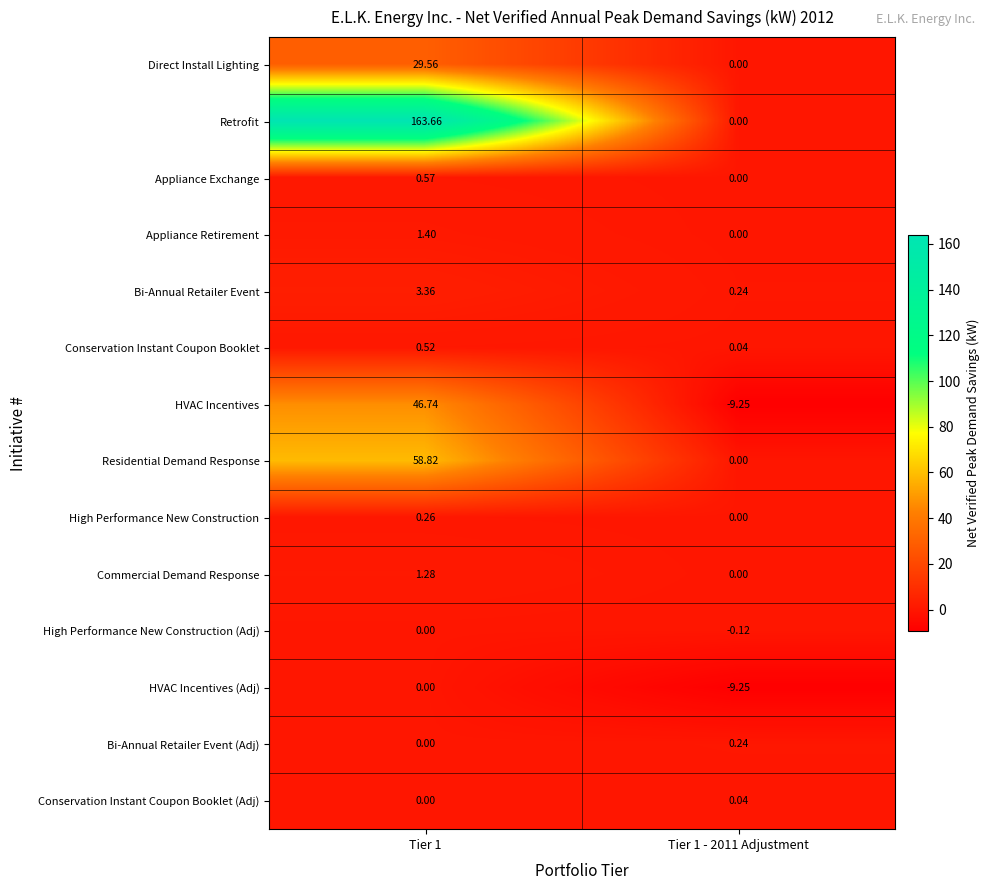

Which series has the largest total across all categories?

Retrofit